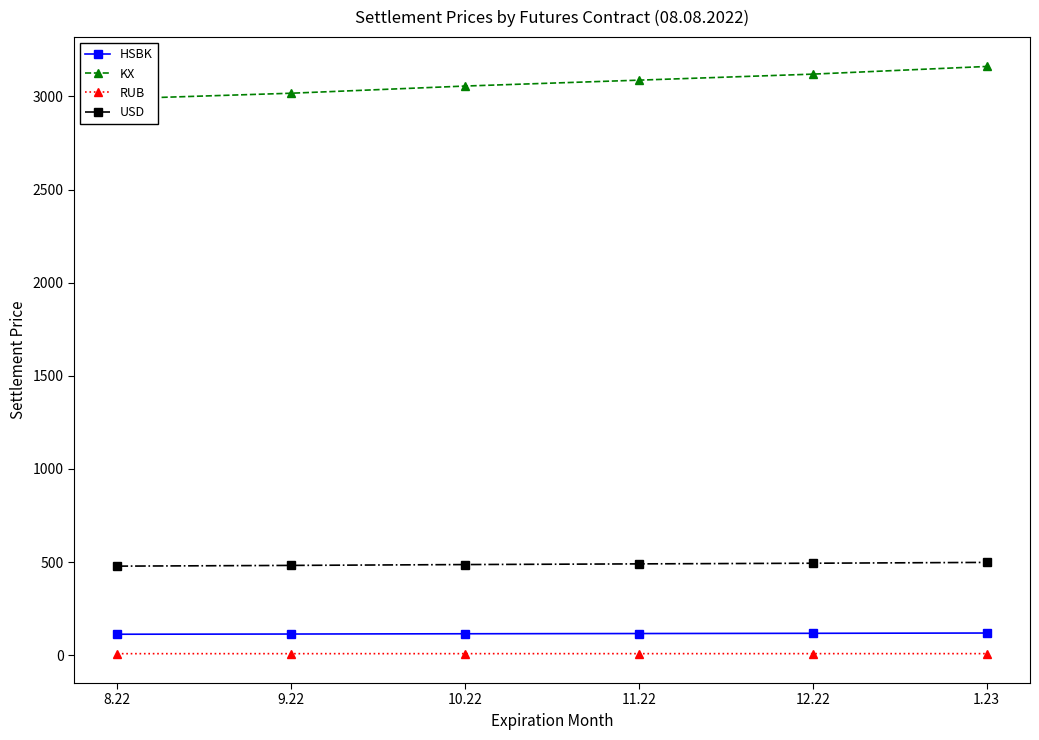

True or false: KX and RUB intersect in this chart.

False